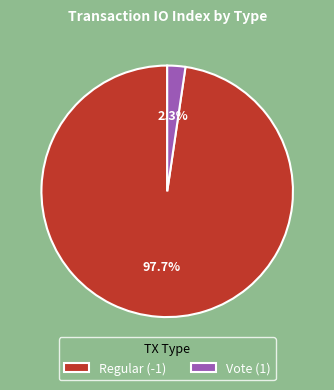

Which slice is the smallest?

Vote (1)